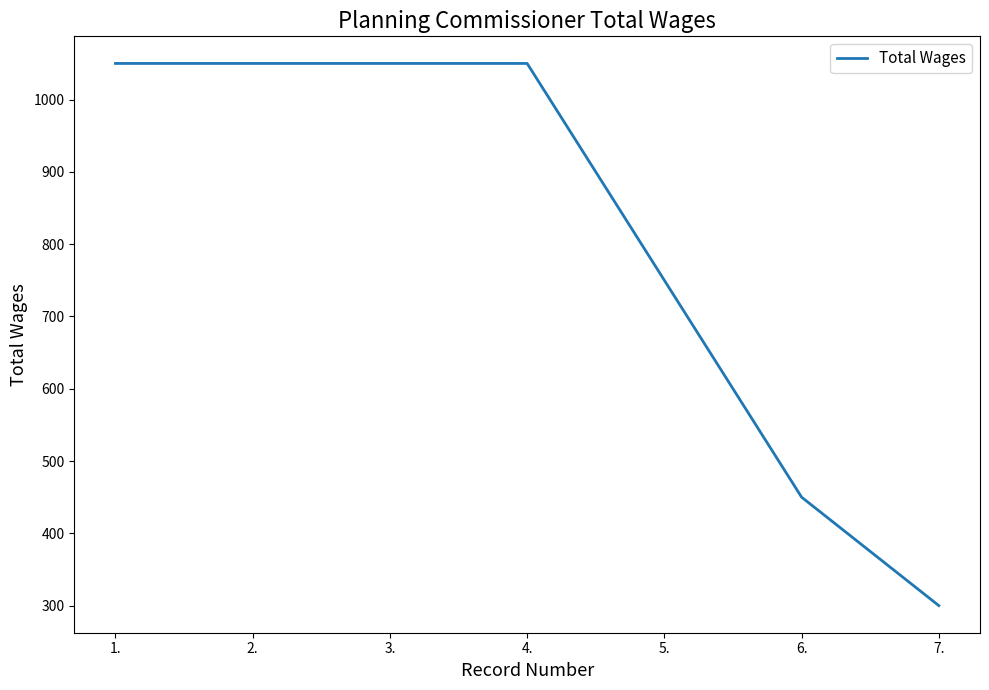

What value does the data have at 5., to the nearest 50?

750